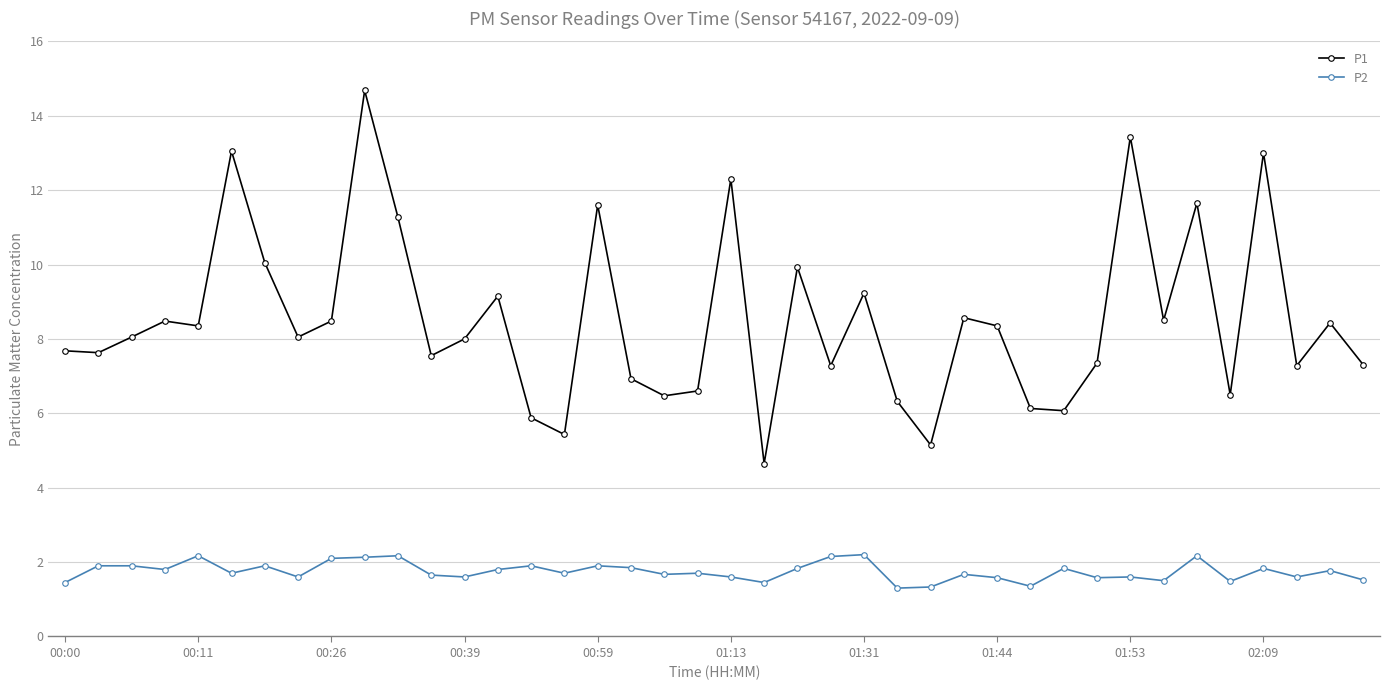

What is the value of the P1 point at the 25th from the left?

9.2